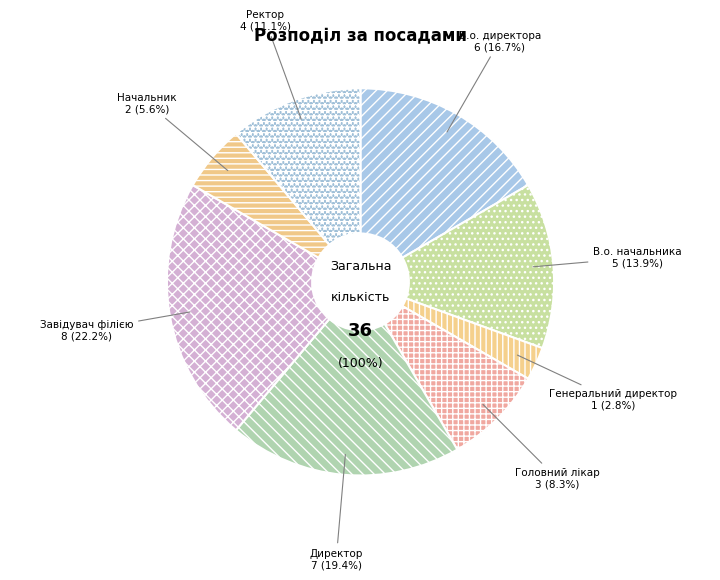

To the nearest percent, what percentage of the pie is В.о. директора?

17%